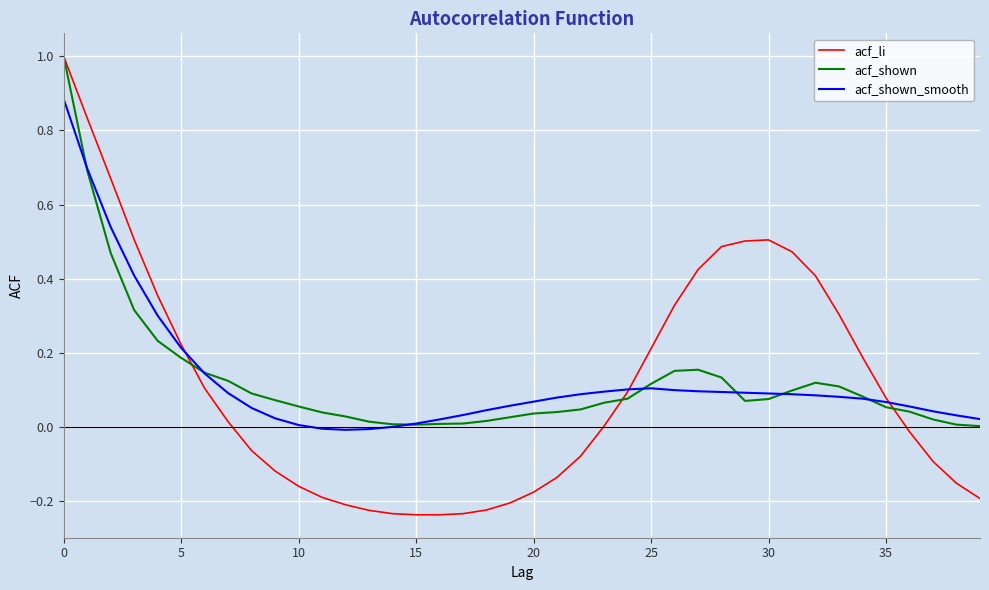

What is the highest value of the acf_li series?

1.0